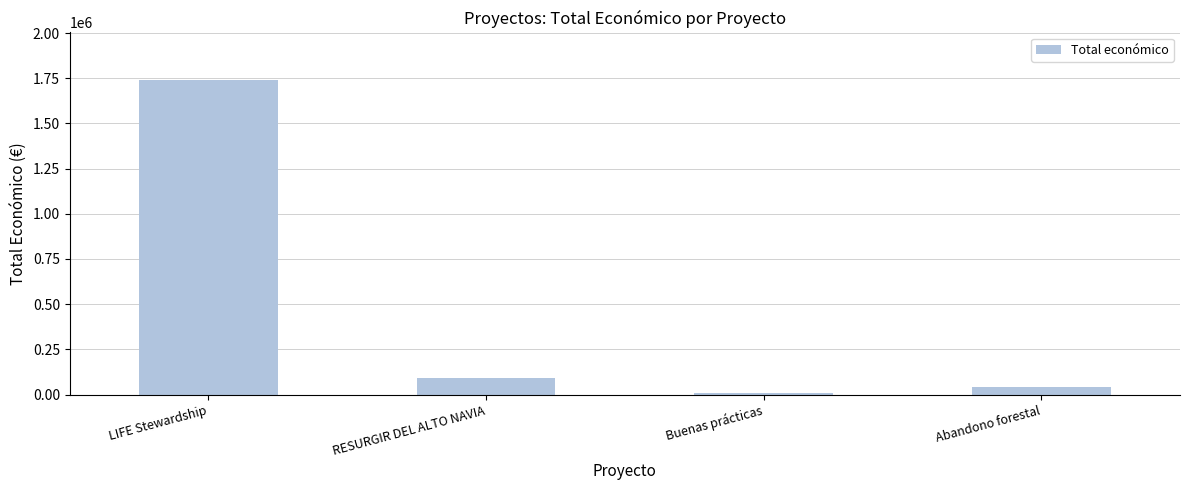

What is the difference between the values at Abandono forestal and RESURGIR DEL ALTO NAVIA?

49660